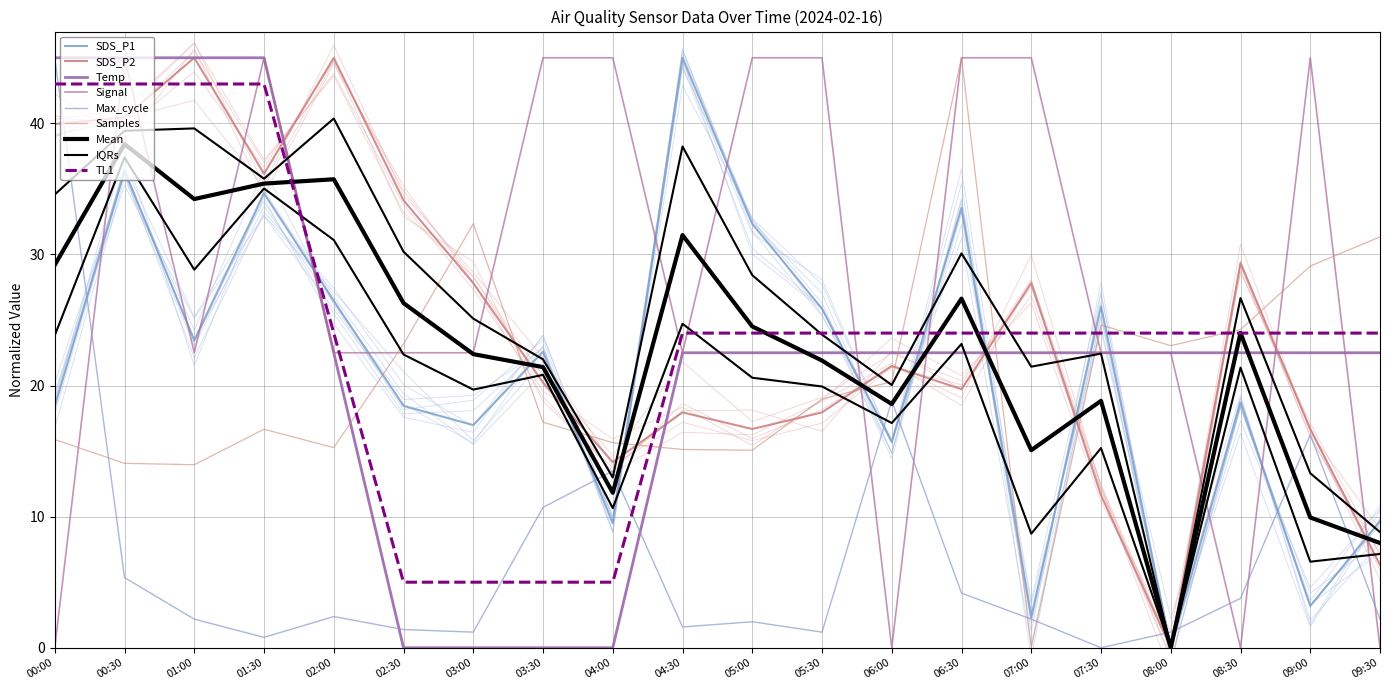

What position from the left is 02:30?

6